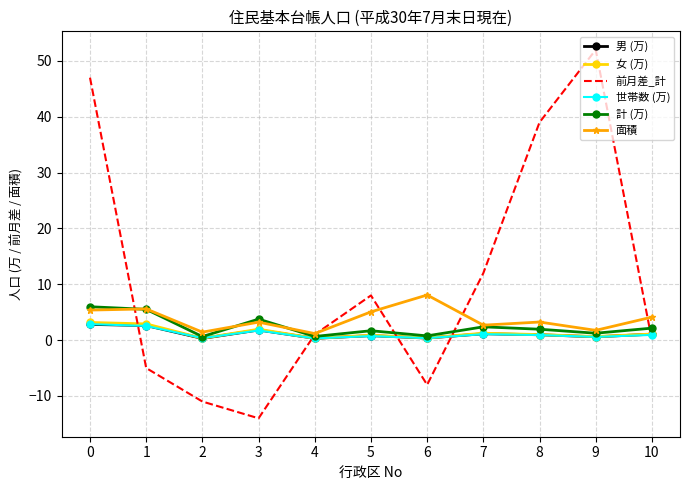

What is the greatest value displayed?

52.0